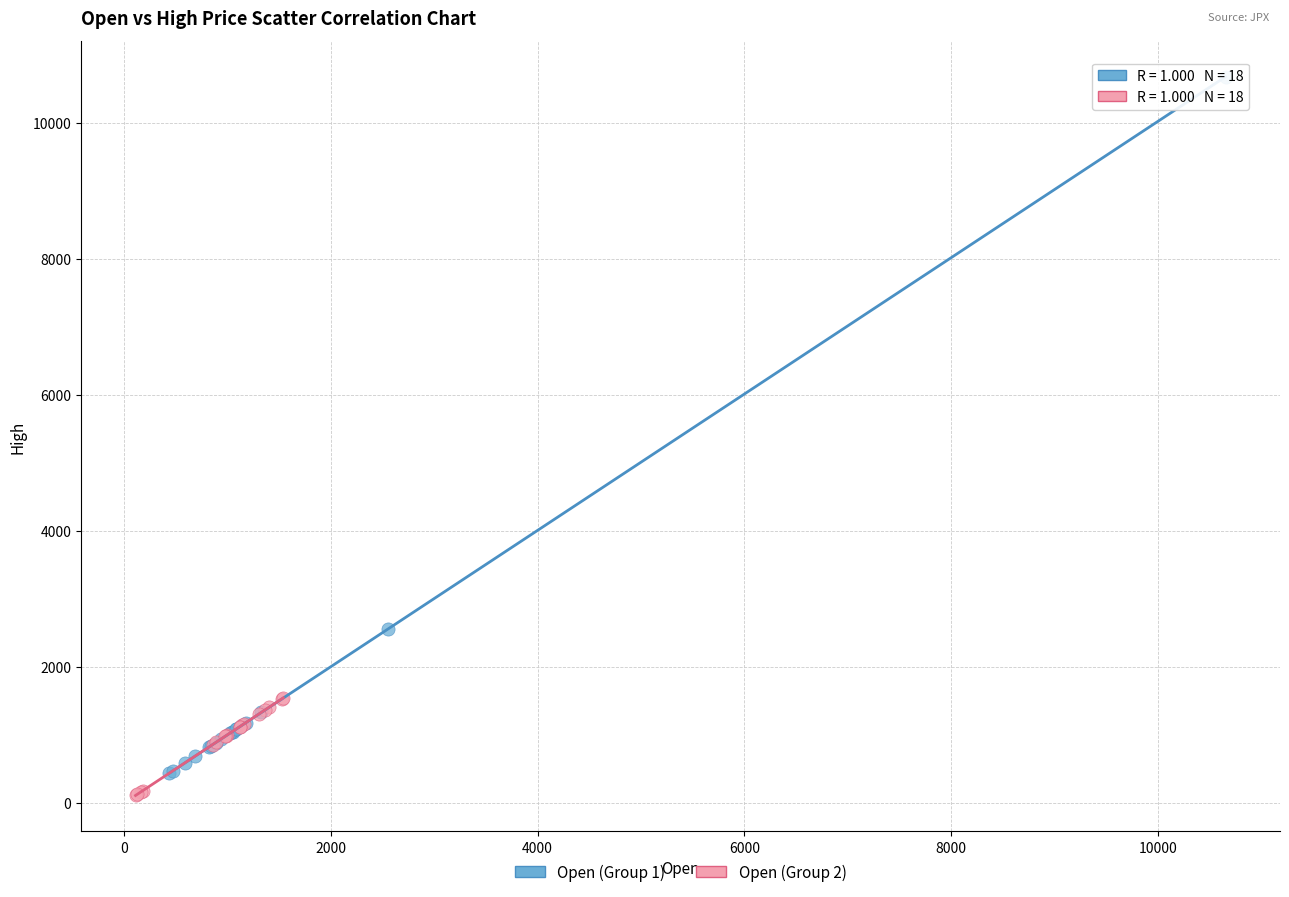

Which series reaches the maximum Y coordinate?

Open (Group 1)